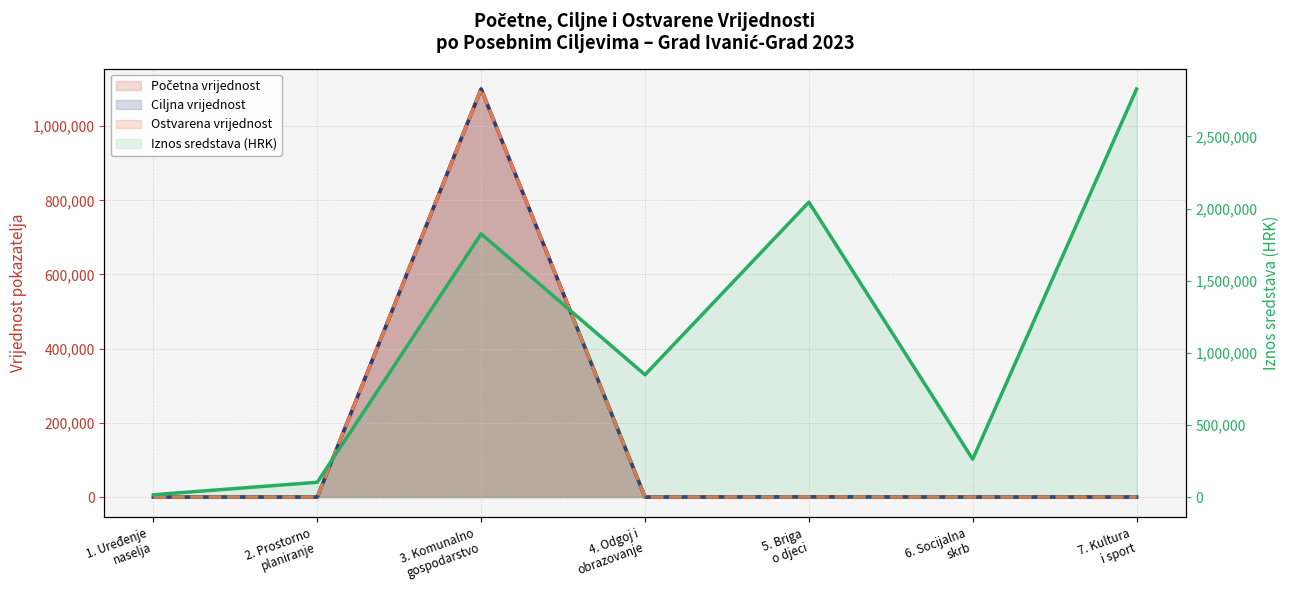

Where is the first local minimum for Početna vrijednost?

4. Odgoj i obrazovanje